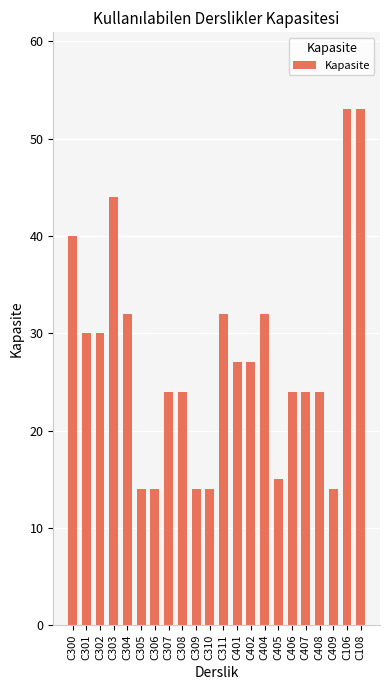

What is the sum of all values?

605